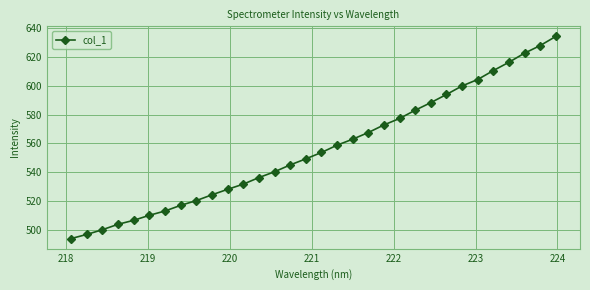

How many lines are shown in the chart?

1